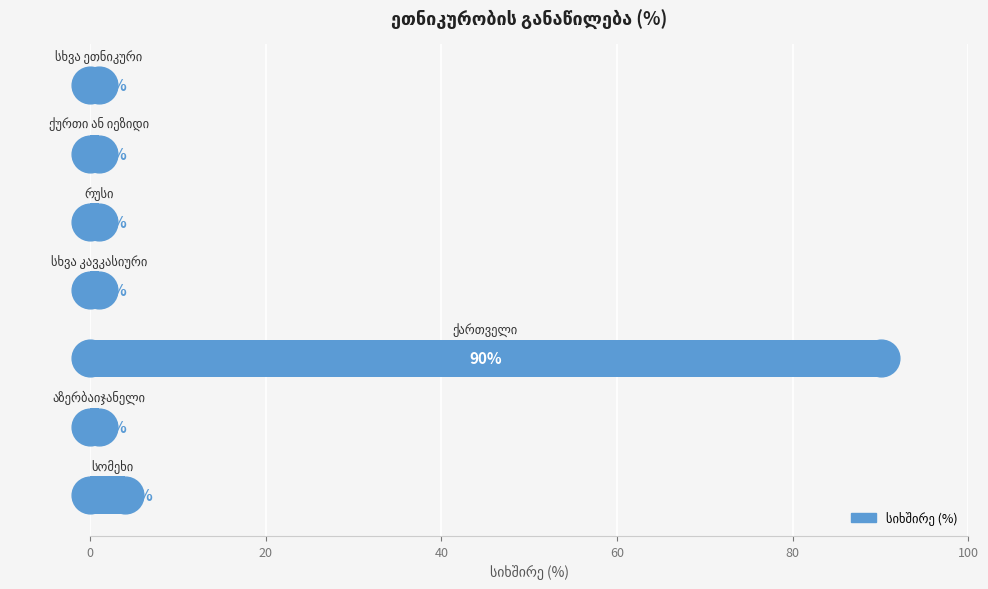

What is the change in value from 0 to 80?

-3